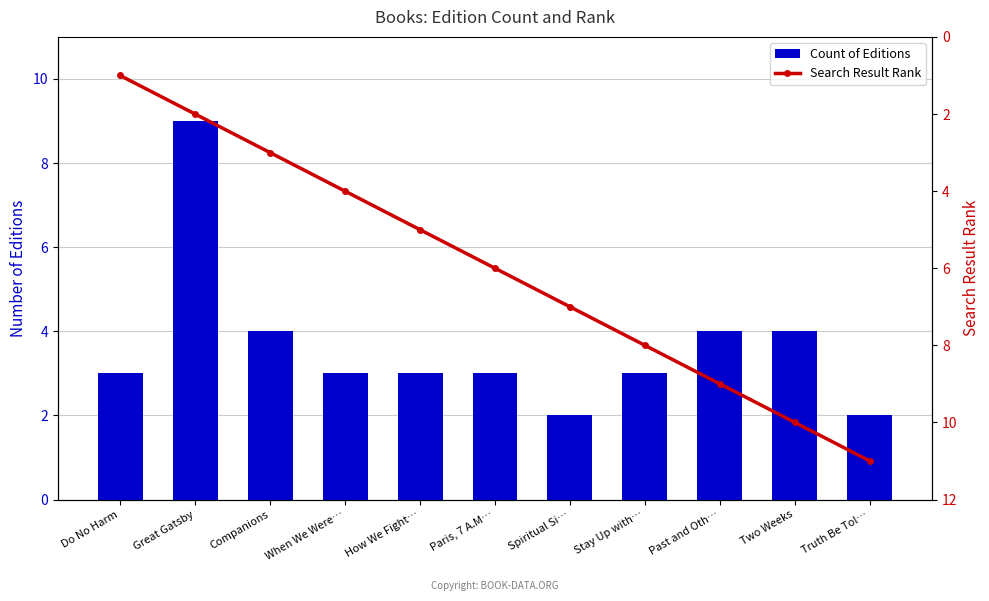

Which category has the lowest value across all series?

Do No Harm